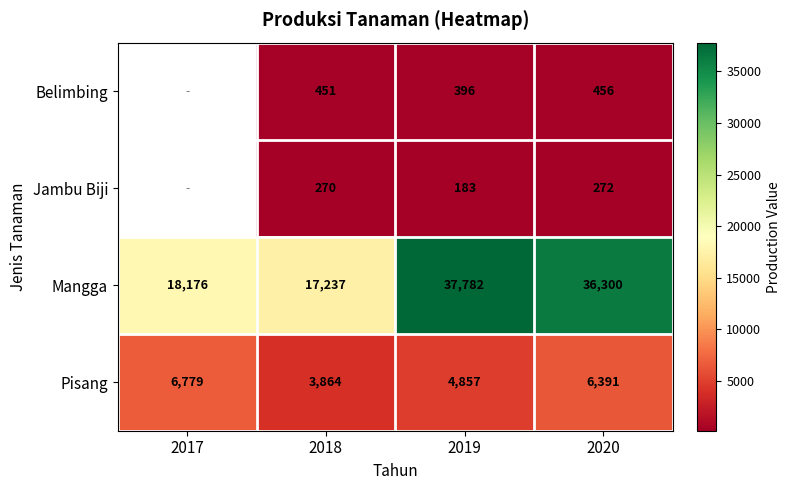

Rank the series at 2018 from highest to lowest value.

Mangga, Pisang, Belimbing, Jambu Biji